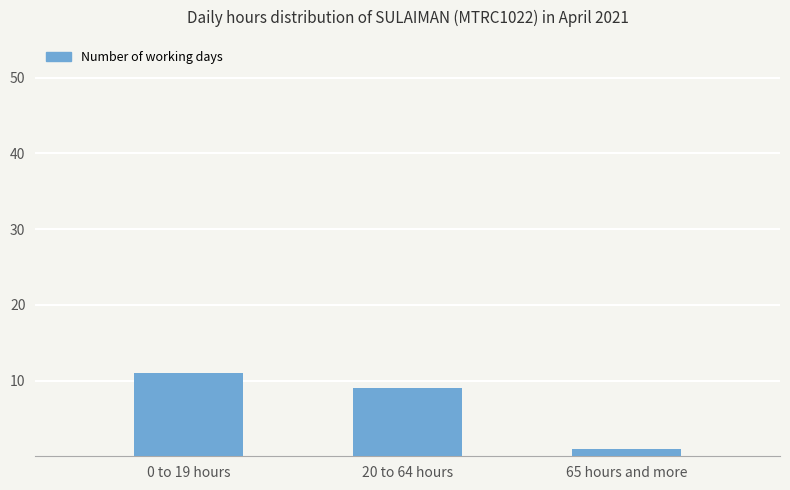

The value at 0 to 19 hours is 11. True or false?

True